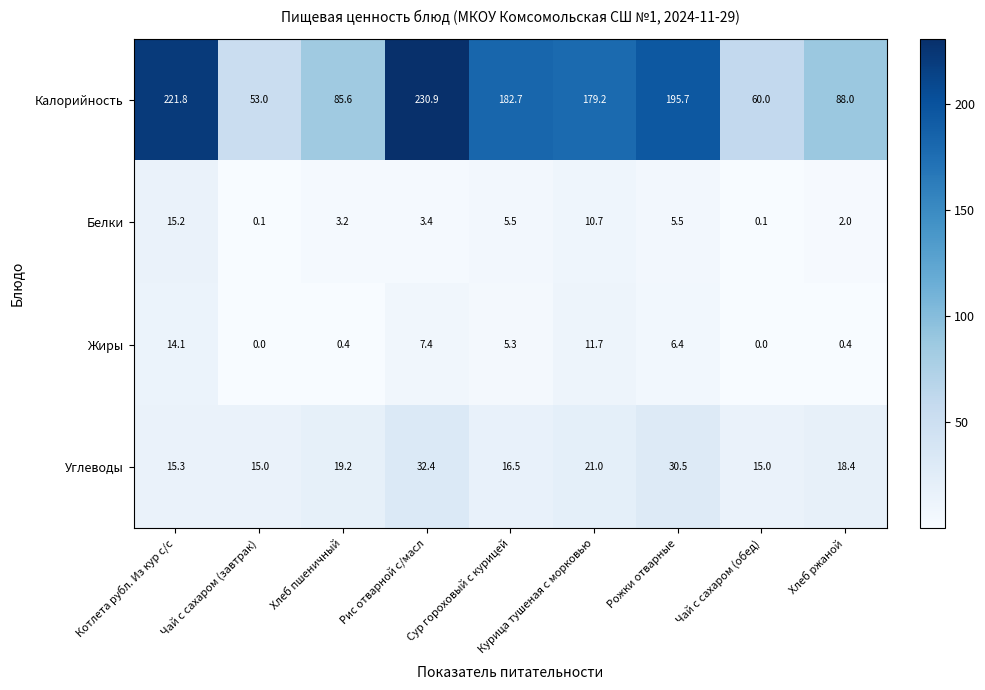

The value of Углеводы at Рожки отварные is 47.4. True or false?

False